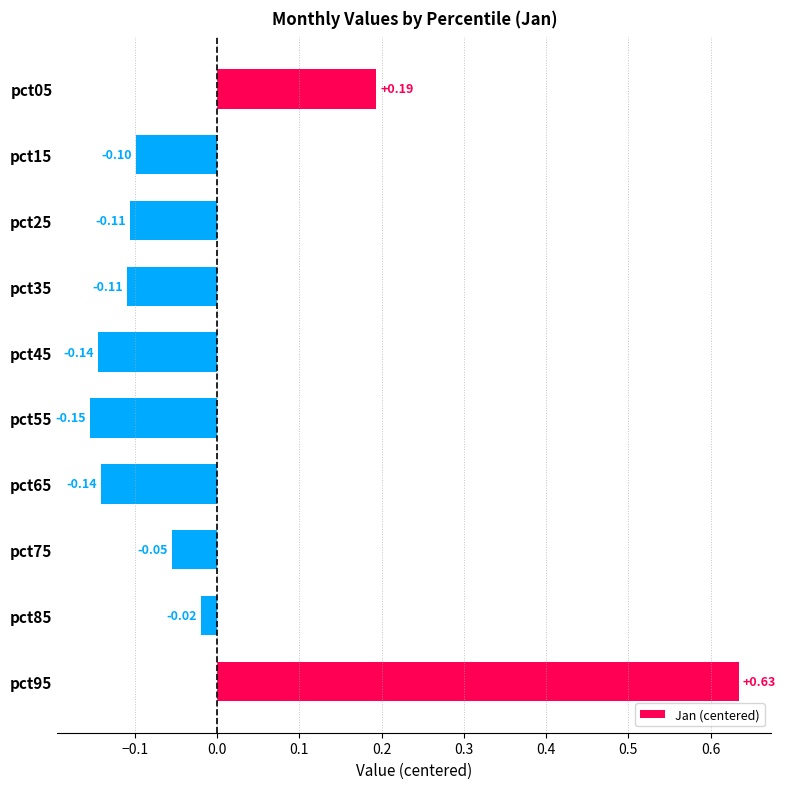

What is the change in value from pct05 to pct45?

-0.3